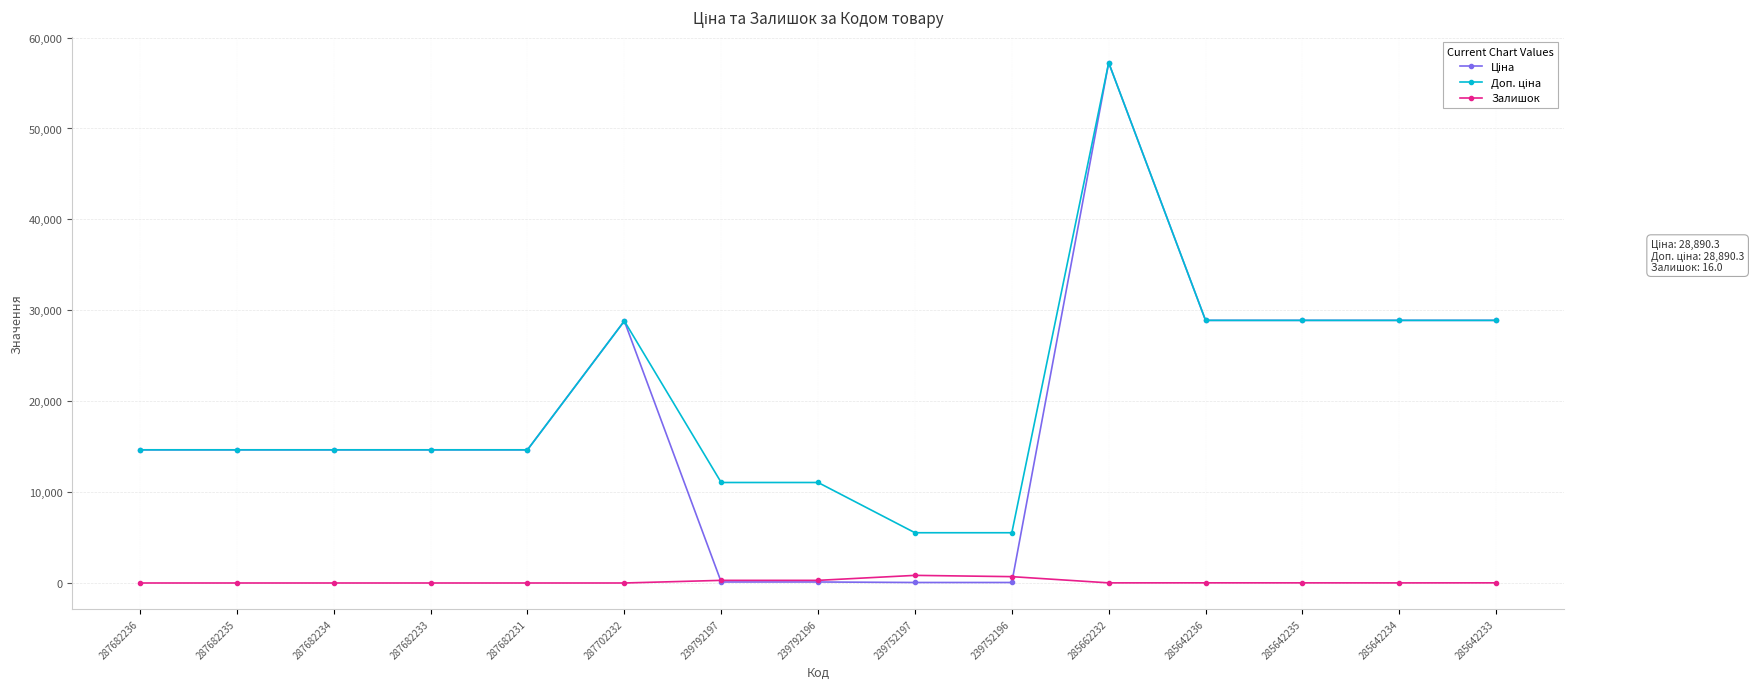

At which category is the sum across all series the highest?

285662232